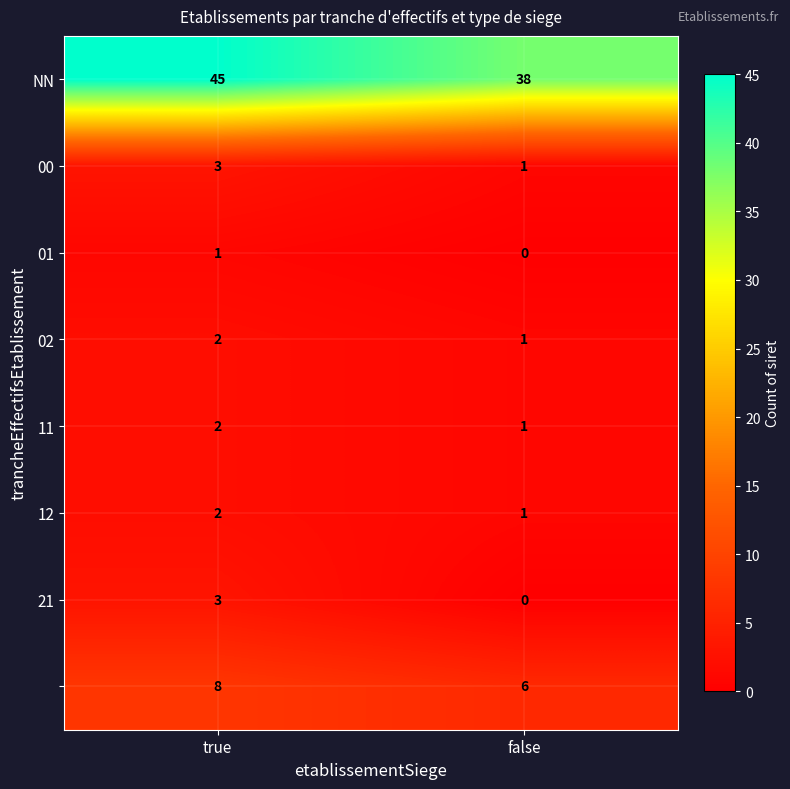

What is the total value across all series at false?

48